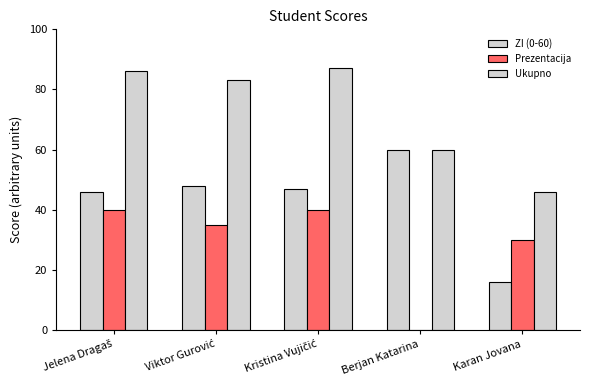

Are the bars horizontal?

No